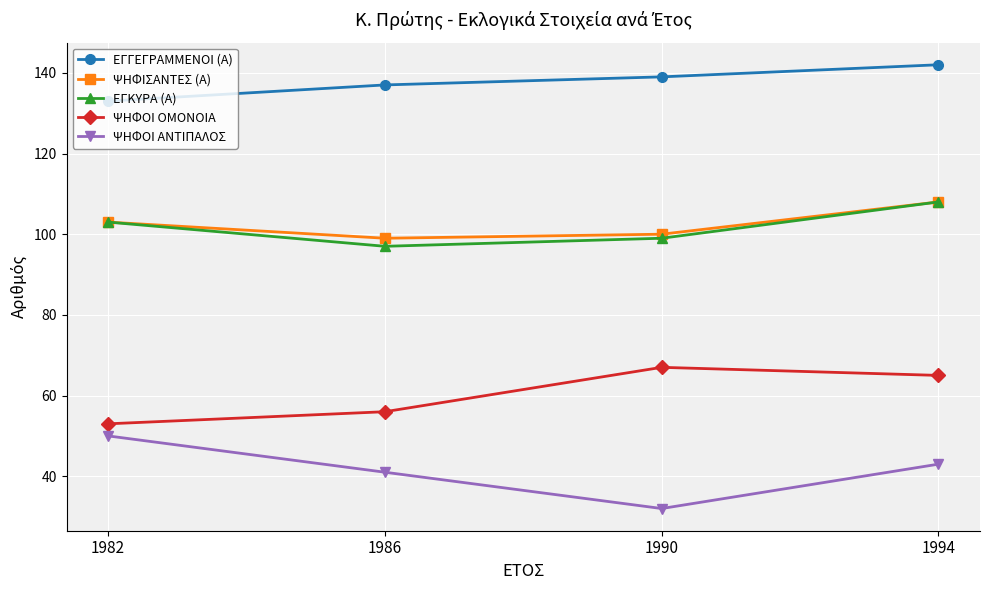

Where does the ΨΗΦΟΙ ΟΜΟΝΟΙΑ series first go above 65?

1990